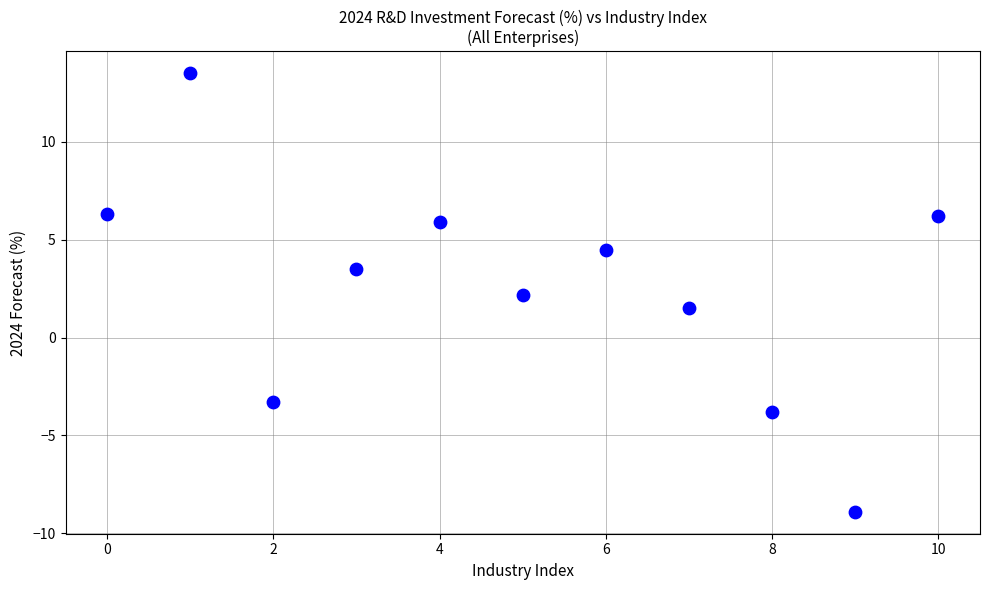

What is the average Y value?

2.5